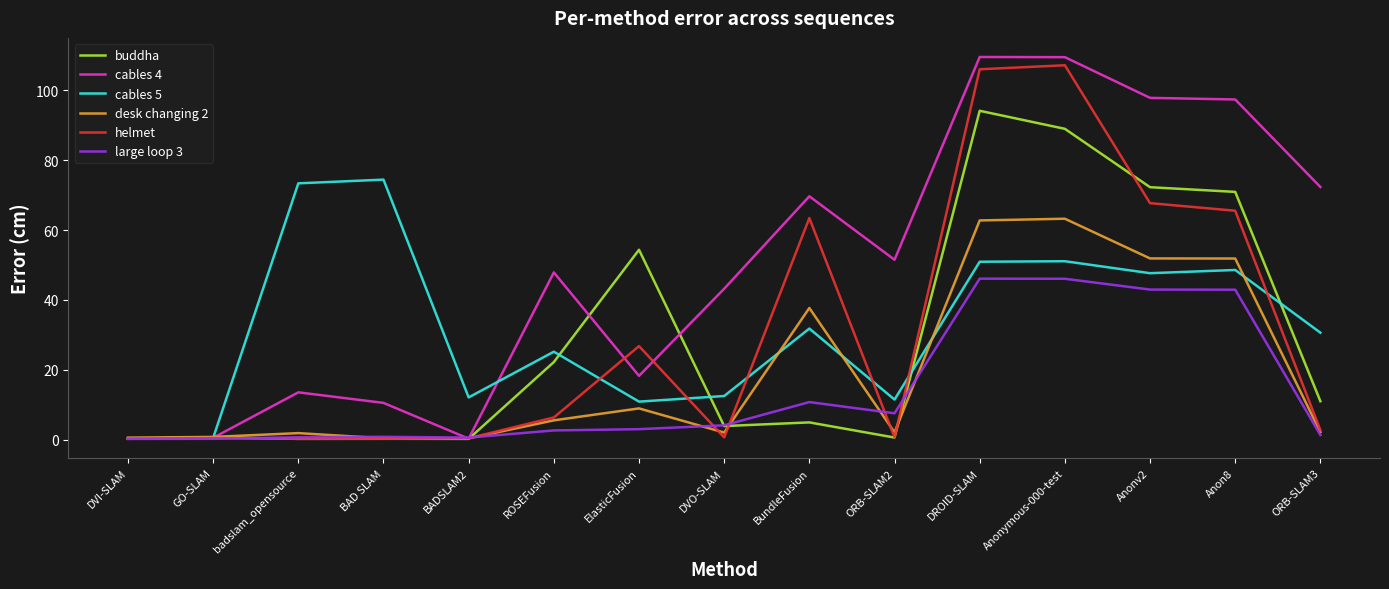

Which series ends up on top after the final intersection of buddha and cables 4?

cables 4